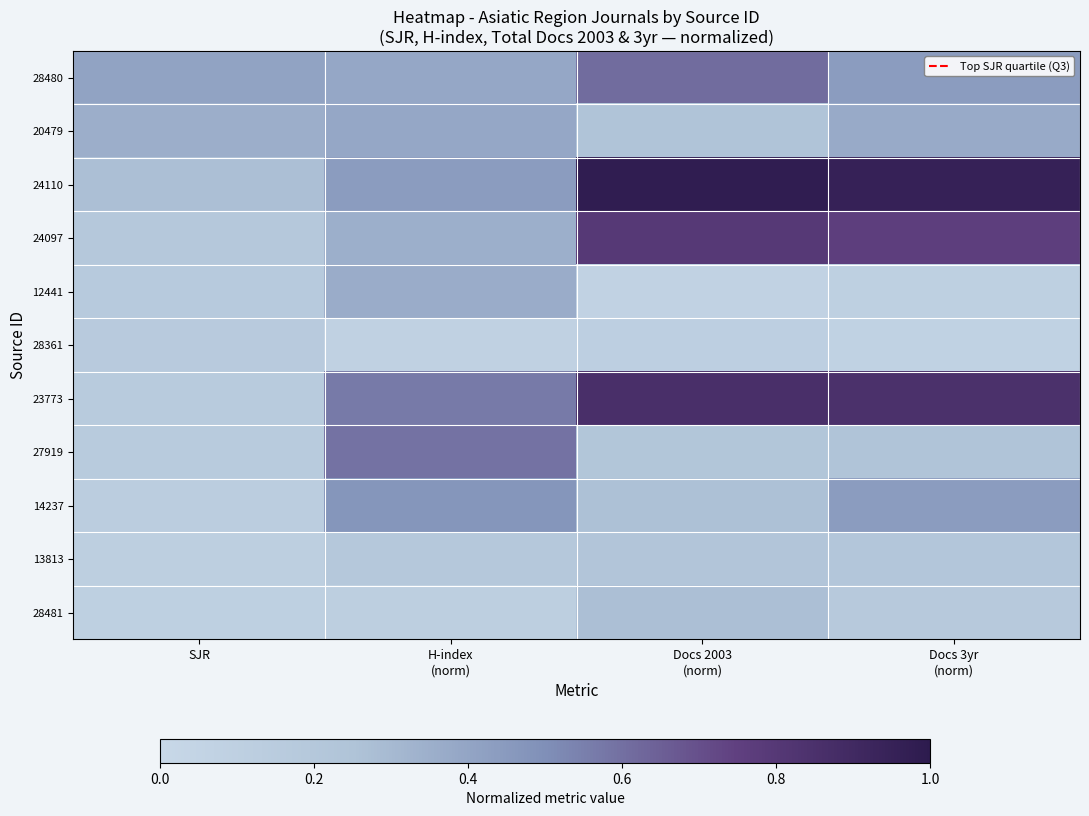

What is the minimum value shown in the chart?

0.1